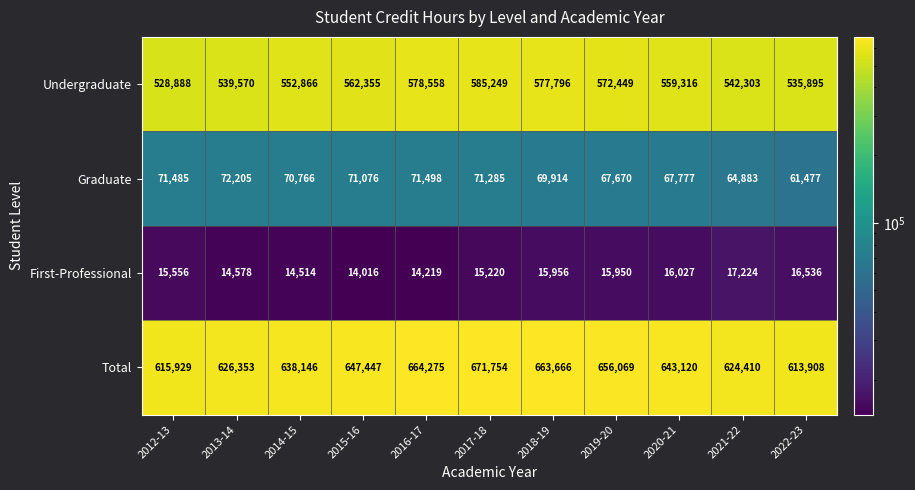

Which series has the largest range (max minus min)?

Total